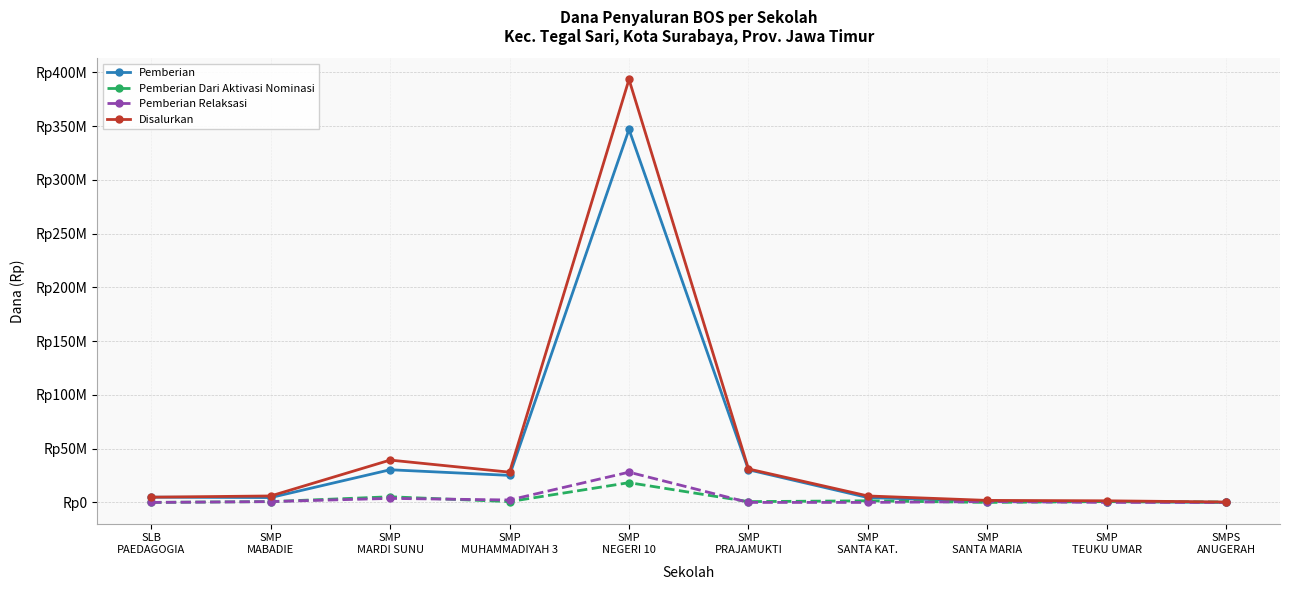

The Disalurkan series shows 2129598 at SMP
TEUKU UMAR. True or false?

False